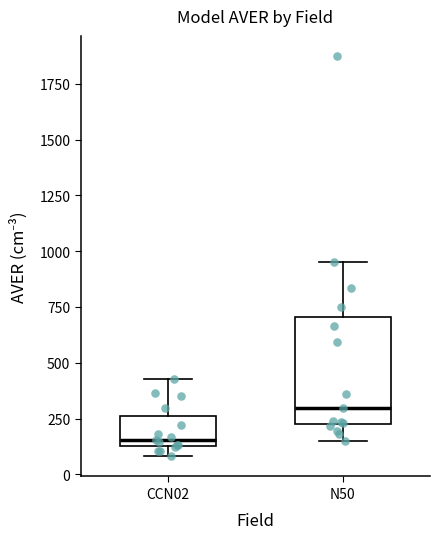

Where does the lower whisker of the box for N50 end on the y-axis? The values are not printed on the chart, so give them approximately, as read against the axis.

150